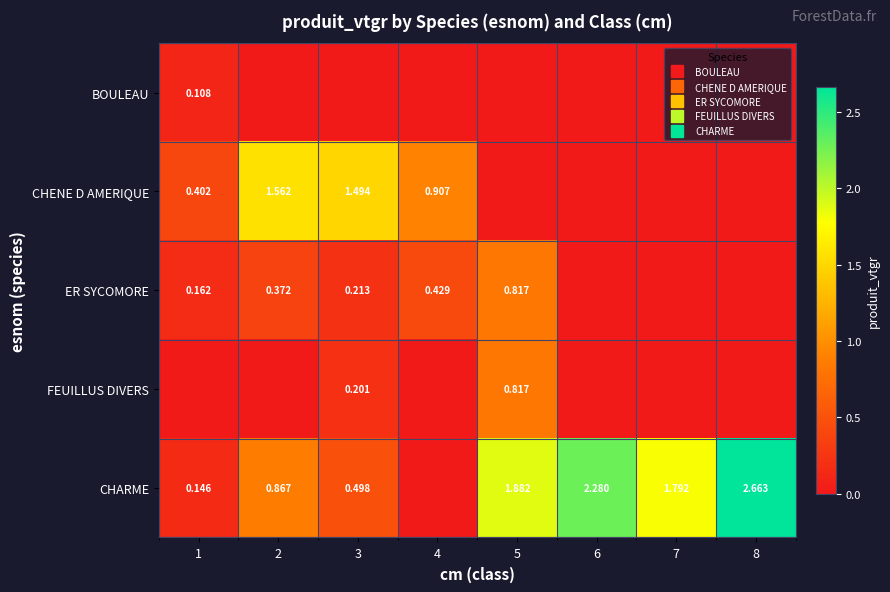

What is the average value of the CHARME series?

1.3